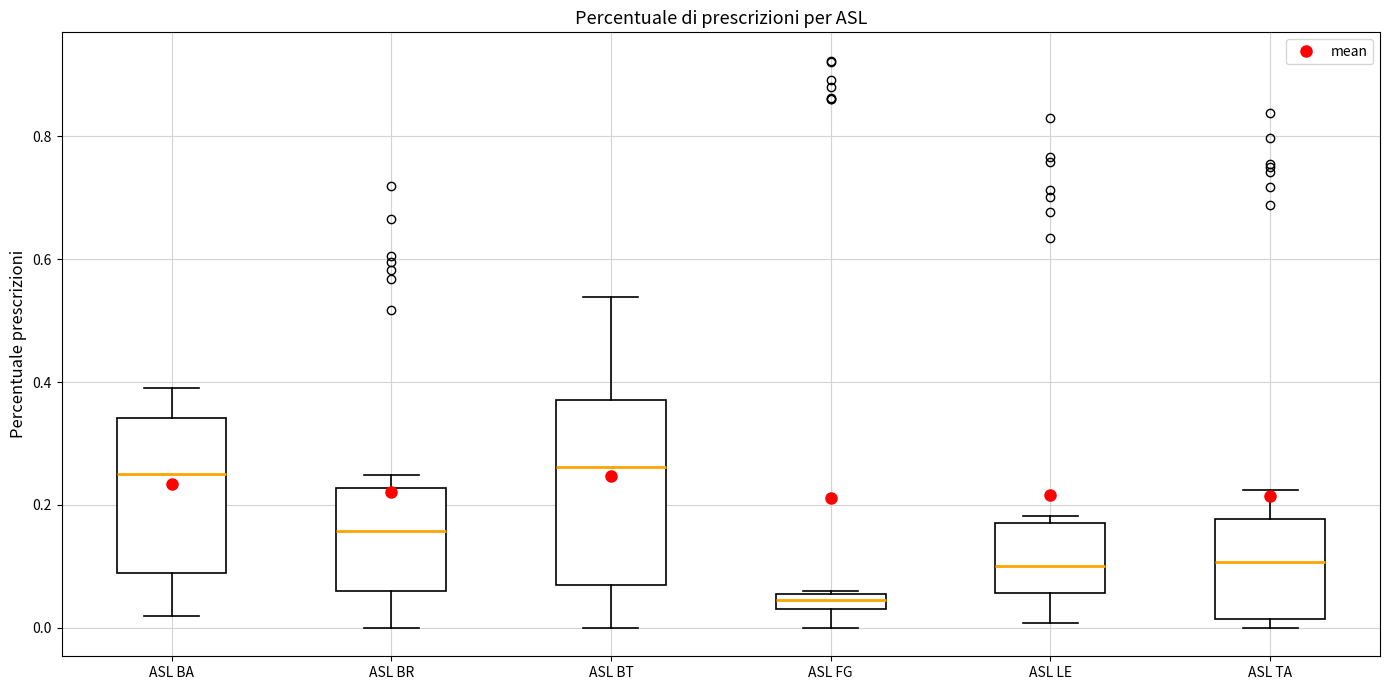

Where does the upper whisker of the box for ASL BA end on the y-axis? The values are not printed on the chart, so give them approximately, as read against the axis.

0.40